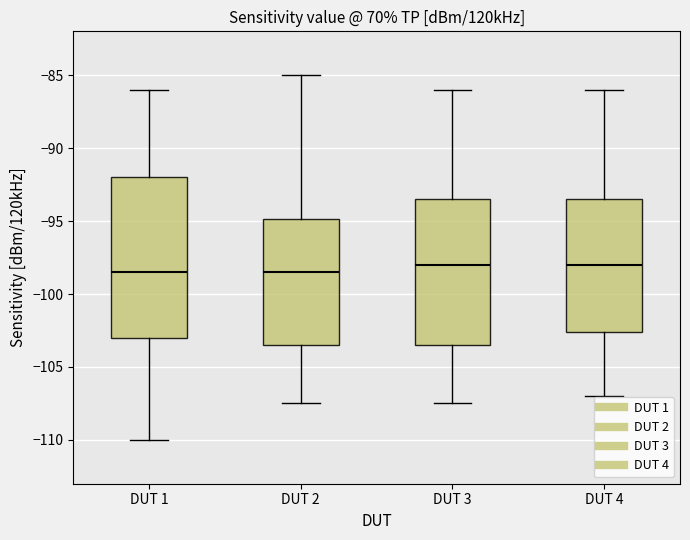

Where does the lower whisker of the box for DUT 4 end on the y-axis? The values are not printed on the chart, so give them approximately, as read against the axis.

-107.0